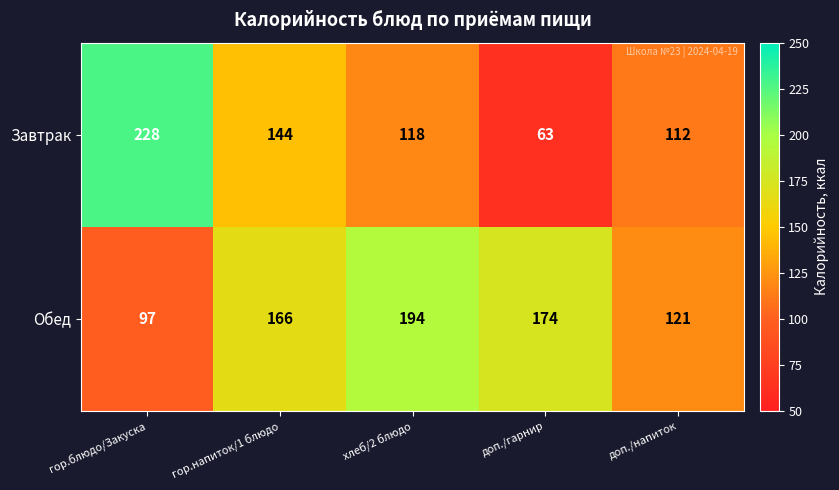

Which series has the largest range (max minus min)?

Завтрак